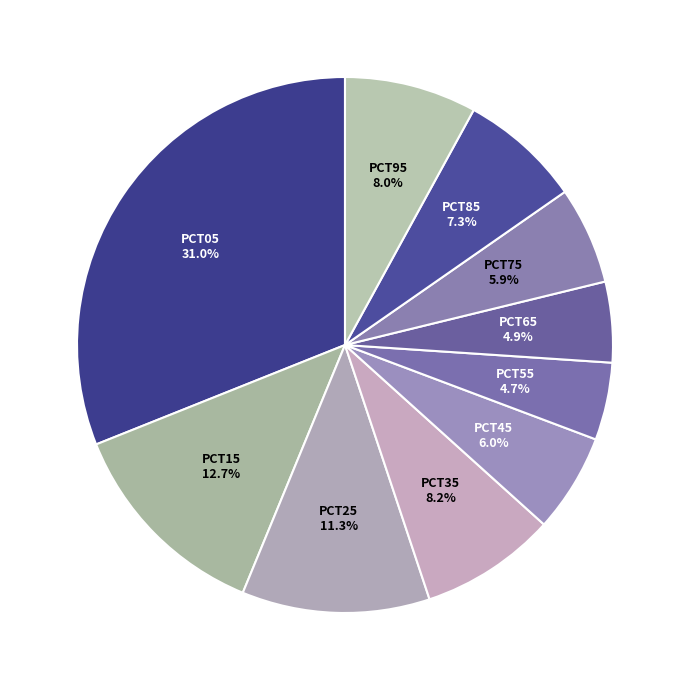

Is there any slice that represents more than half of the pie?

No